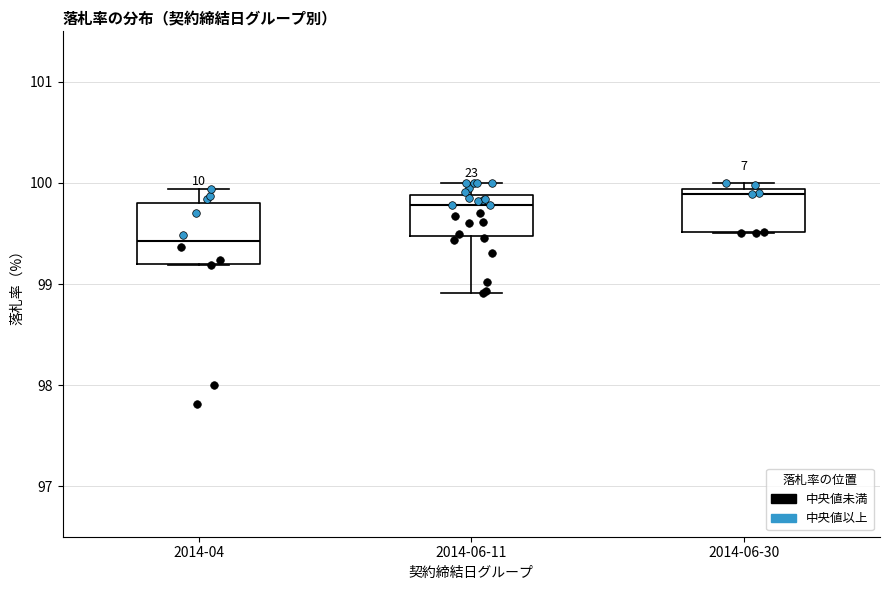

Where is the lower edge of the box for 2014-06-11 on the y-axis? The values are not printed on the chart, so give them approximately, as read against the axis.

99.5